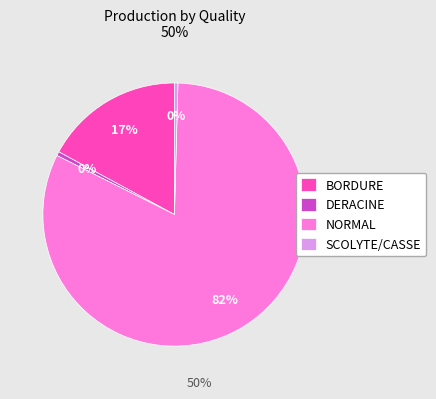

Do SCOLYTE/CASSE and DERACINE together represent more than half of the pie?

No